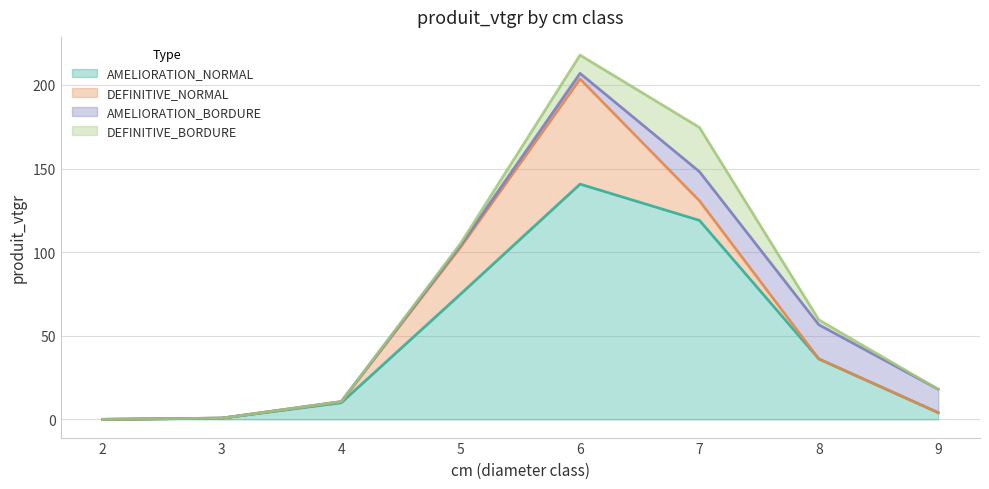

List the series in order of their peak value, lowest first.

AMELIORATION_BORDURE, DEFINITIVE_BORDURE, DEFINITIVE_NORMAL, AMELIORATION_NORMAL